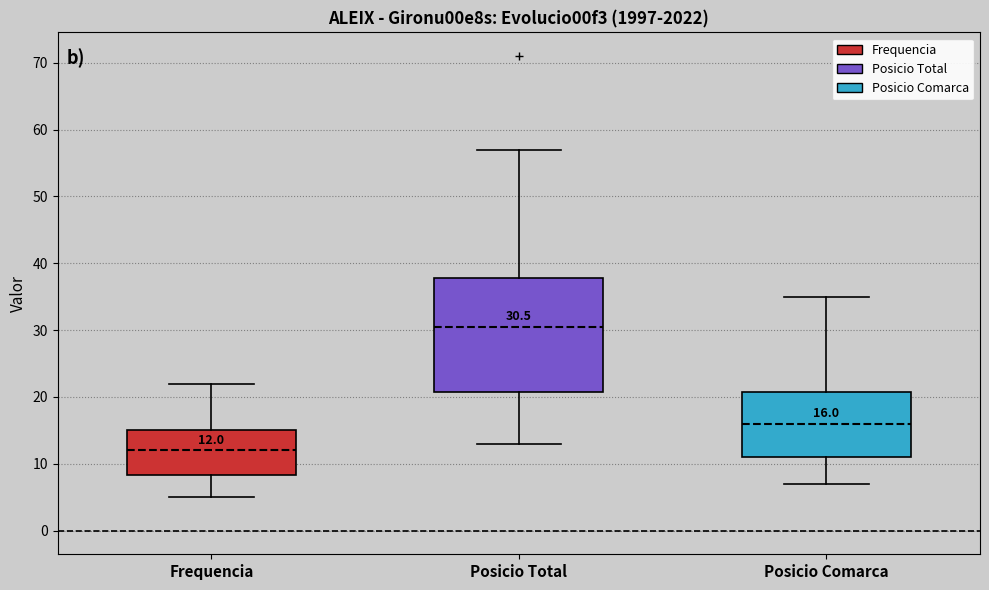

Comparing the boxes themselves (not the whiskers), which one is the tallest?

Posicio Total